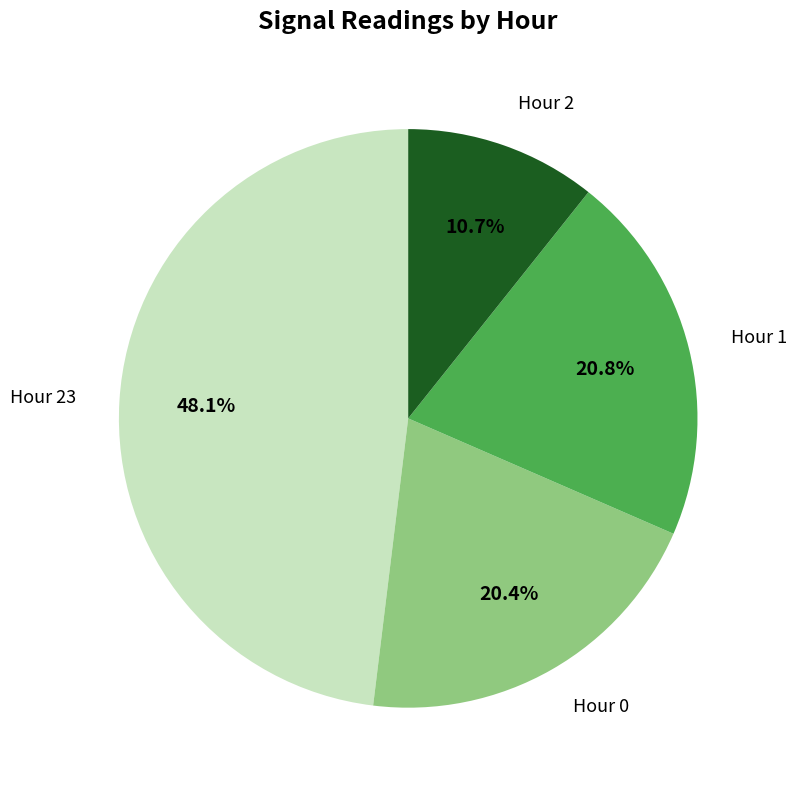

Approximately how many times larger is the value at Hour 1 compared to Hour 2?

1.9